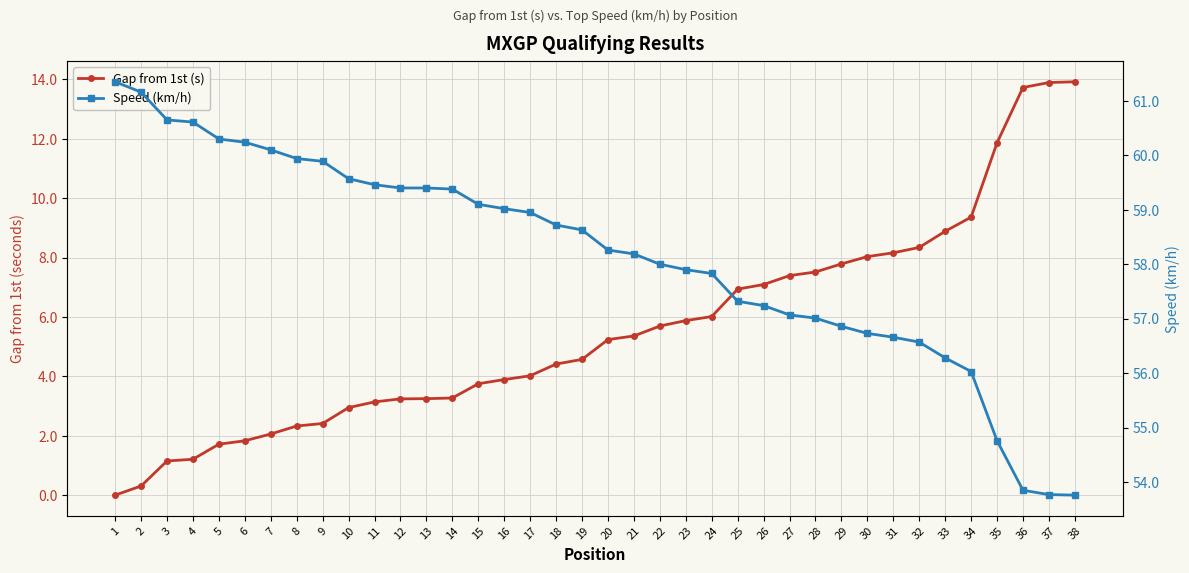

Reading right to left, list all the values displayed in this chart.

Gap from 1st (s): 38=13.9	37=13.9	36=13.7	35=11.9	34=9.4	33=8.9	32=8.3	31=8.2	30=8.0	29=7.8	28=7.5	27=7.4	26=7.1	25=6.9	24=6.0	23=5.9	22=5.7	21=5.4	20=5.2	19=4.6	18=4.4	17=4.0	16=3.9	15=3.8	14=3.3	13=3.2	12=3.2	11=3.1	10=2.9	9=2.4	8=2.3	7=2.1	6=1.8	5=1.7	4=1.2	3=1.1	2=0.3	1=0.0
Speed (km/h): 38=53.8	37=53.8	36=53.9	35=54.8	34=56.0	33=56.3	32=56.6	31=56.7	30=56.7	29=56.9	28=57.0	27=57.1	26=57.2	25=57.3	24=57.8	23=57.9	22=58.0	21=58.2	20=58.3	19=58.6	18=58.7	17=59.0	16=59.0	15=59.1	14=59.4	13=59.4	12=59.4	11=59.5	10=59.6	9=59.9	8=59.9	7=60.1	6=60.2	5=60.3	4=60.6	3=60.6	2=61.2	1=61.4